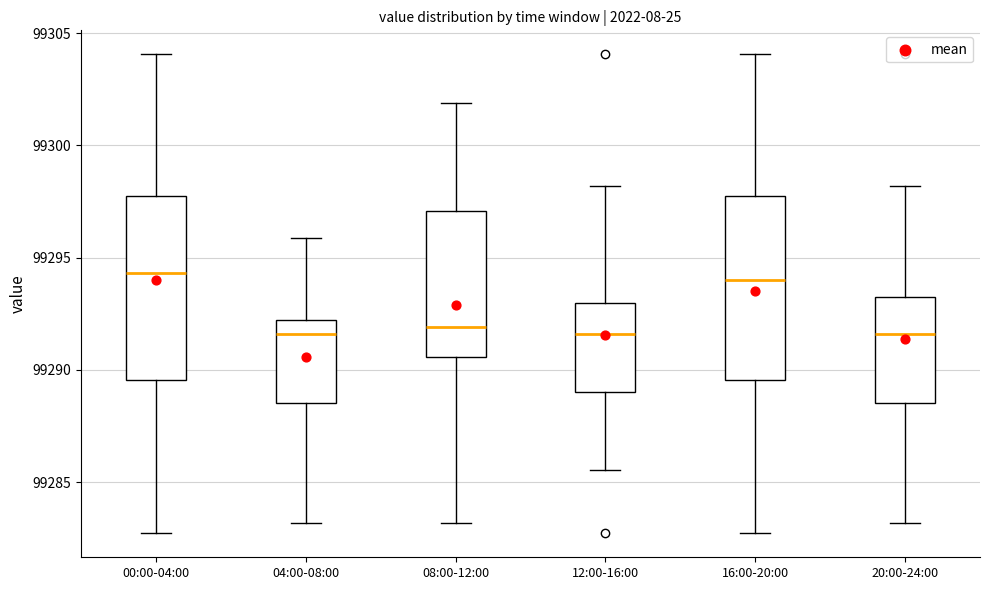

Where does the upper whisker of the box for 20:00-24:00 end on the y-axis? The values are not printed on the chart, so give them approximately, as read against the axis.

99298.0